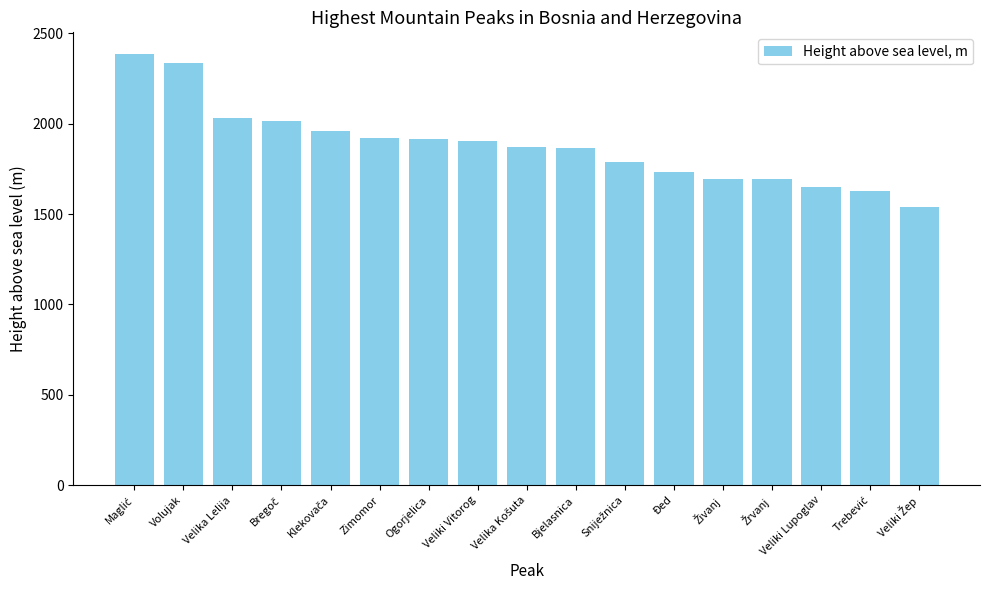

What is the label of the 6th bar from the left?

Zimomor